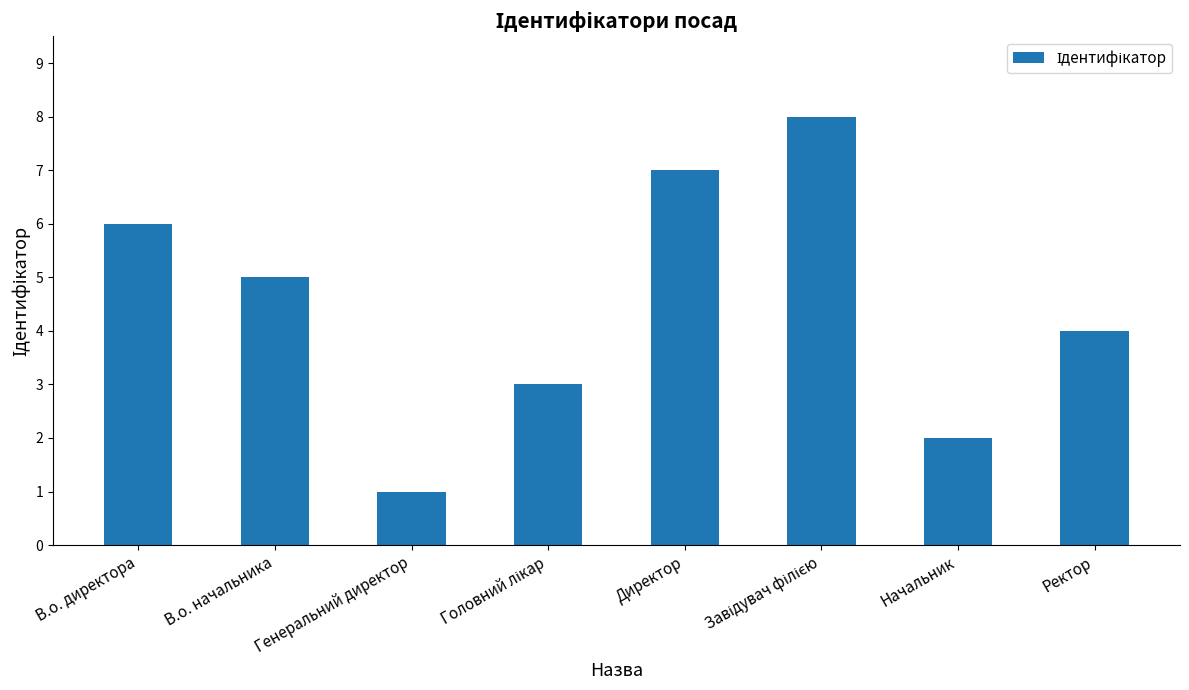

Reading left to right, extract all data points from this chart.

6	5	1	3	7	8	2	4